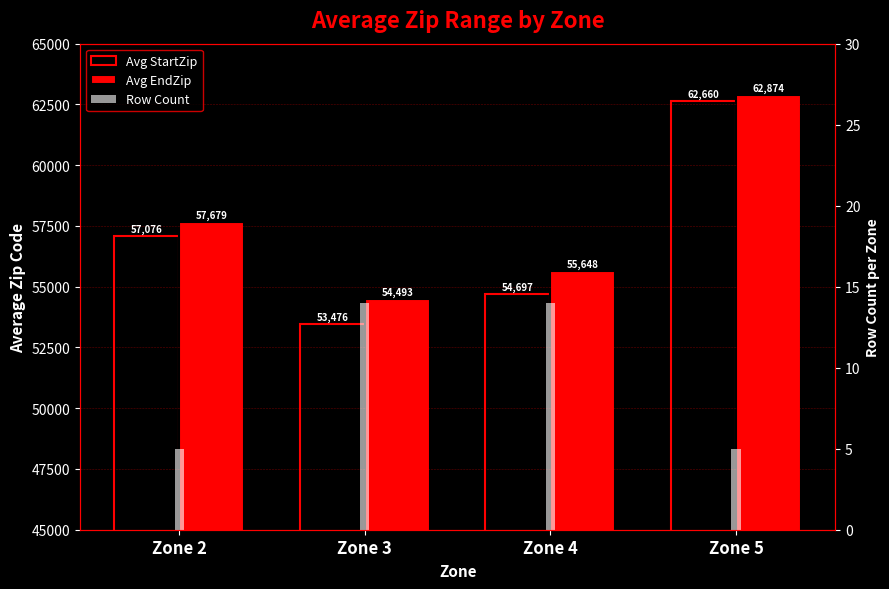

Which has a higher value, Zone 5 or Zone 4?

Zone 5